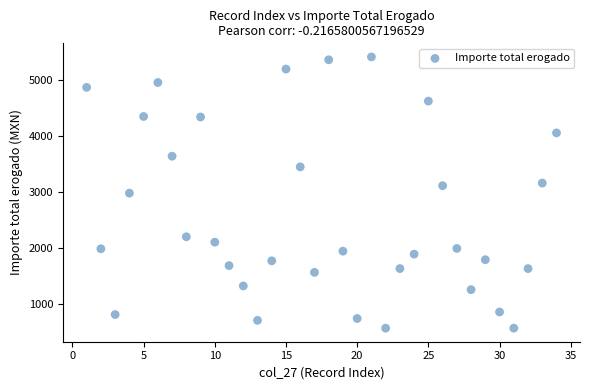

What is the range of X values (max minus min)?

33